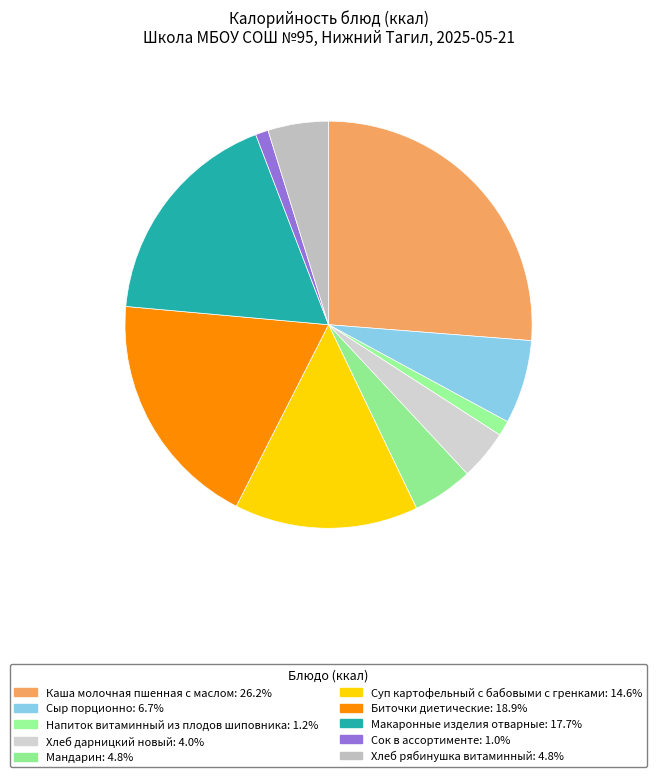

Between Хлеб рябинушка витаминный and Макаронные изделия отварные, which is larger?

Макаронные изделия отварные